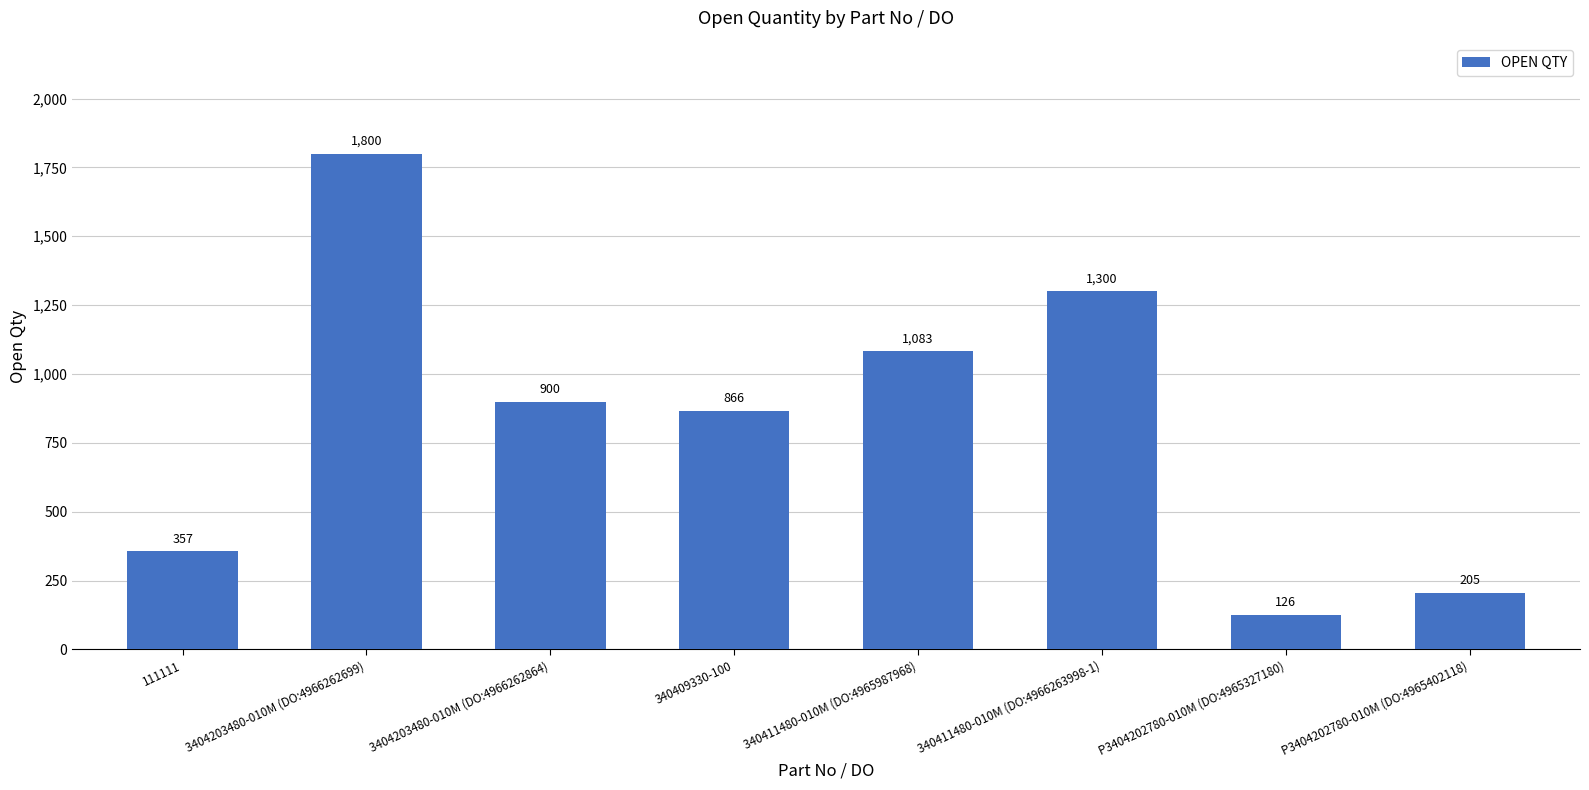

What is the difference between the values at 3404203480-010M (DO:4966262864) and 3404203480-010M (DO:4966262699)?

900